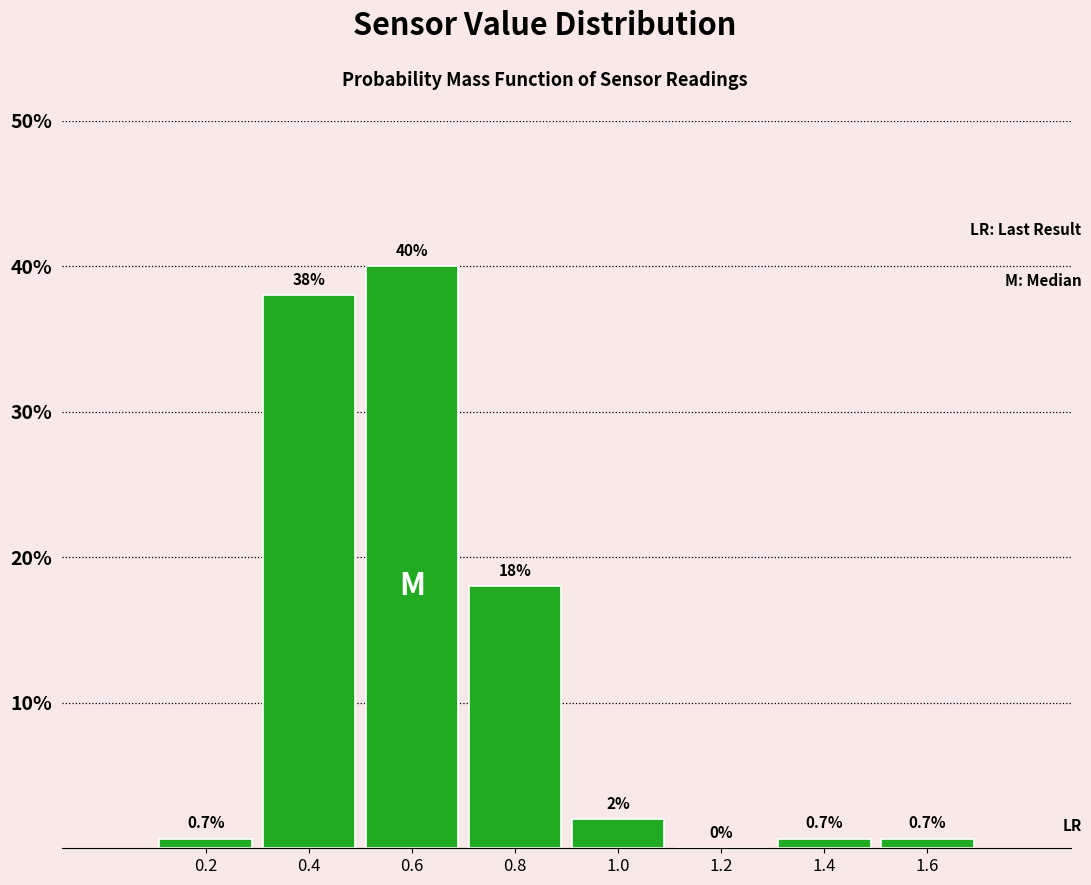

Reading left to right, list every bar in this chart as the range it spans on the x-axis followed by its height.

0.1 to 0.3: 0.7
0.3 to 0.5: 38.0
0.5 to 0.7: 40.0
0.7 to 0.9: 18.0
0.9 to 1.1: 2.0
1.1 to 1.3: 0.0
1.3 to 1.5: 0.7
1.5 to 1.7: 0.7